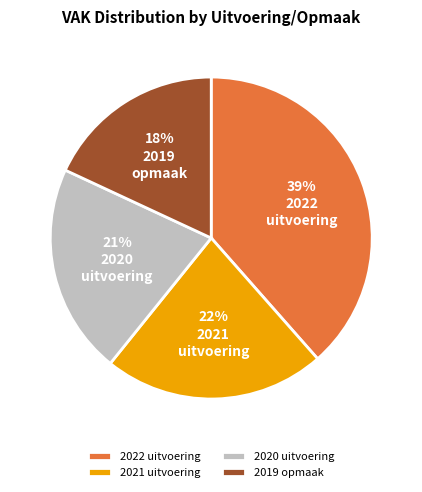

Is 2019 opmaak the majority of the pie?

No